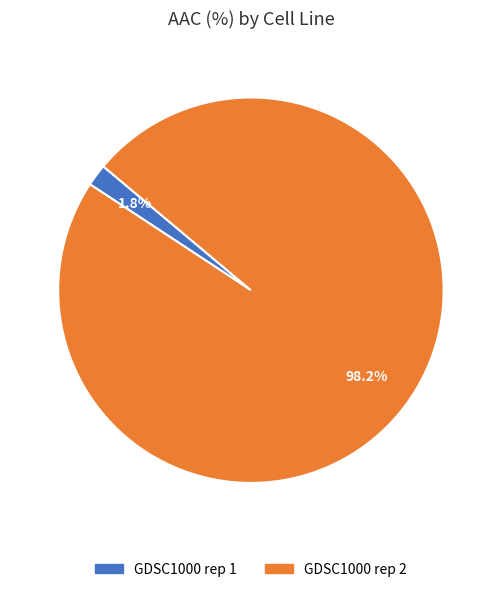

Between GDSC1000 rep 2 and GDSC1000 rep 1, which is larger?

GDSC1000 rep 2